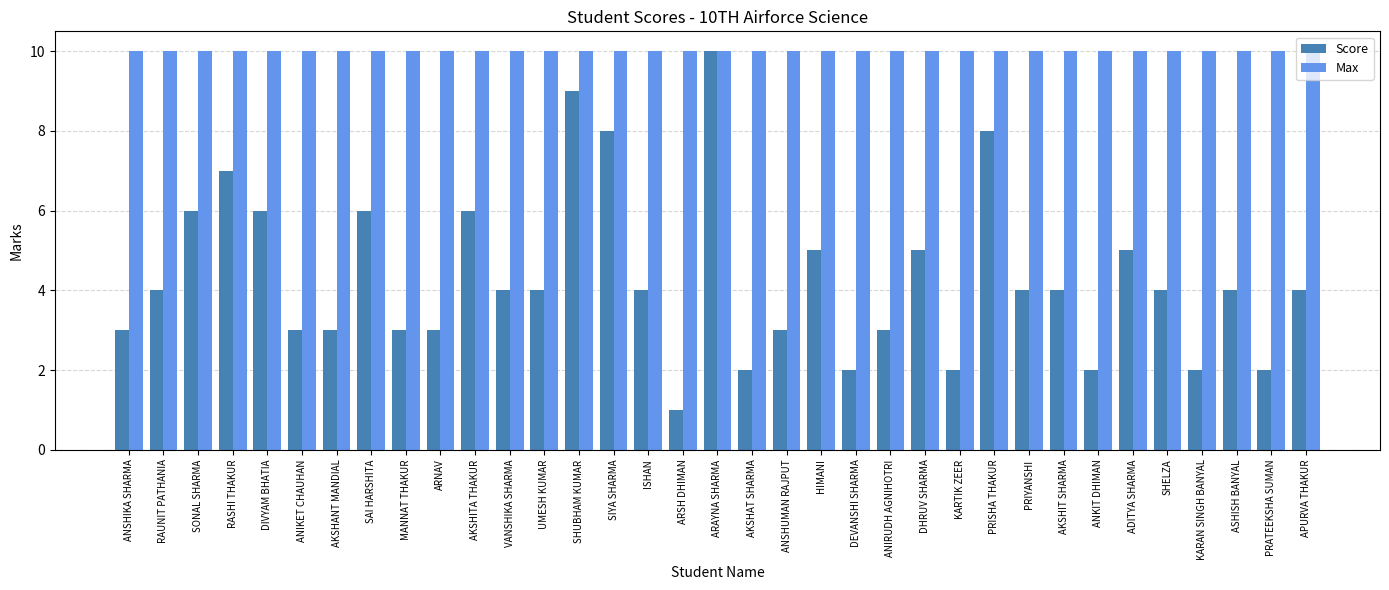

Reading right to left, extract all data points from this chart.

Score: APURVA THAKUR=4	PRATEEKSHA SUMAN=2	ASHISH BANYAL=4	KARAN SINGH BANYAL=2	SHELZA=4	ADITYA SHARMA=5	ANKIT DHIMAN=2	AKSHIT SHARMA=4	PRIYANSHI=4	PRISHA THAKUR=8	KARTIK ZEER=2	DHRUV SHARMA=5	ANIRUDH AGNIHOTRI=3	DEVANSHI SHARMA=2	HIMANI=5	ANSHUMAN RAJPUT=3	AKSHAT SHARMA=2	ARAYNA SHARMA=10	ARSH DHIMAN=1	ISHAN=4	SIYA SHARMA=8	SHUBHAM KUMAR=9	UMESH KUMAR=4	VANSHIKA SHARMA=4	AKSHITA THAKUR=6	ARNAV=3	MANNAT THAKUR=3	SAI HARSHITA=6	AKSHANT MANDIAL=3	ANIKET CHAUHAN=3	DIVYAM BHATIA=6	RASHI THAKUR=7	SONAL SHARMA=6	RAUNIT PATHANIA=4	ANSHIKA SHARMA=3
Max: APURVA THAKUR=10	PRATEEKSHA SUMAN=10	ASHISH BANYAL=10	KARAN SINGH BANYAL=10	SHELZA=10	ADITYA SHARMA=10	ANKIT DHIMAN=10	AKSHIT SHARMA=10	PRIYANSHI=10	PRISHA THAKUR=10	KARTIK ZEER=10	DHRUV SHARMA=10	ANIRUDH AGNIHOTRI=10	DEVANSHI SHARMA=10	HIMANI=10	ANSHUMAN RAJPUT=10	AKSHAT SHARMA=10	ARAYNA SHARMA=10	ARSH DHIMAN=10	ISHAN=10	SIYA SHARMA=10	SHUBHAM KUMAR=10	UMESH KUMAR=10	VANSHIKA SHARMA=10	AKSHITA THAKUR=10	ARNAV=10	MANNAT THAKUR=10	SAI HARSHITA=10	AKSHANT MANDIAL=10	ANIKET CHAUHAN=10	DIVYAM BHATIA=10	RASHI THAKUR=10	SONAL SHARMA=10	RAUNIT PATHANIA=10	ANSHIKA SHARMA=10